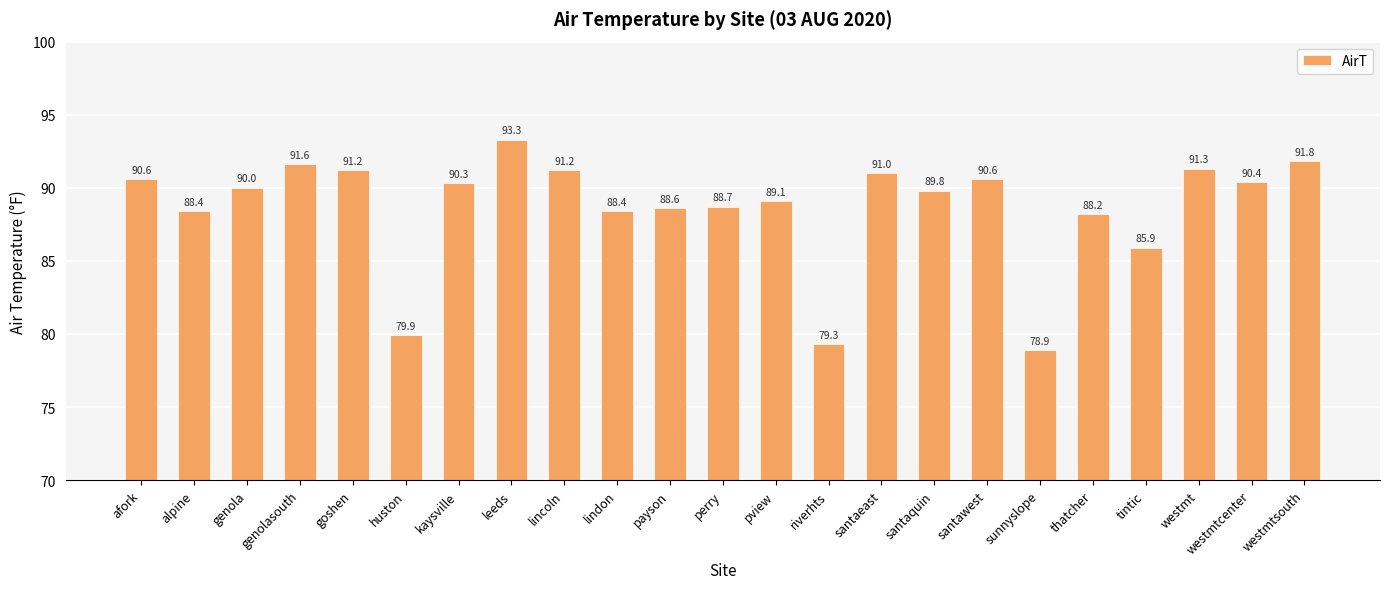

Where is the data nearest to the value 86?

tintic